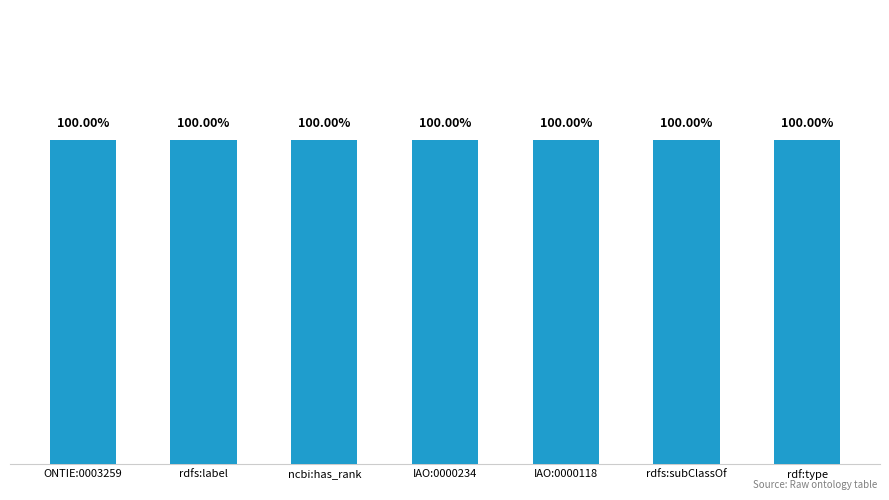

Between ncbi:has_rank and ONTIE:0003259, which is larger?

ncbi:has_rank